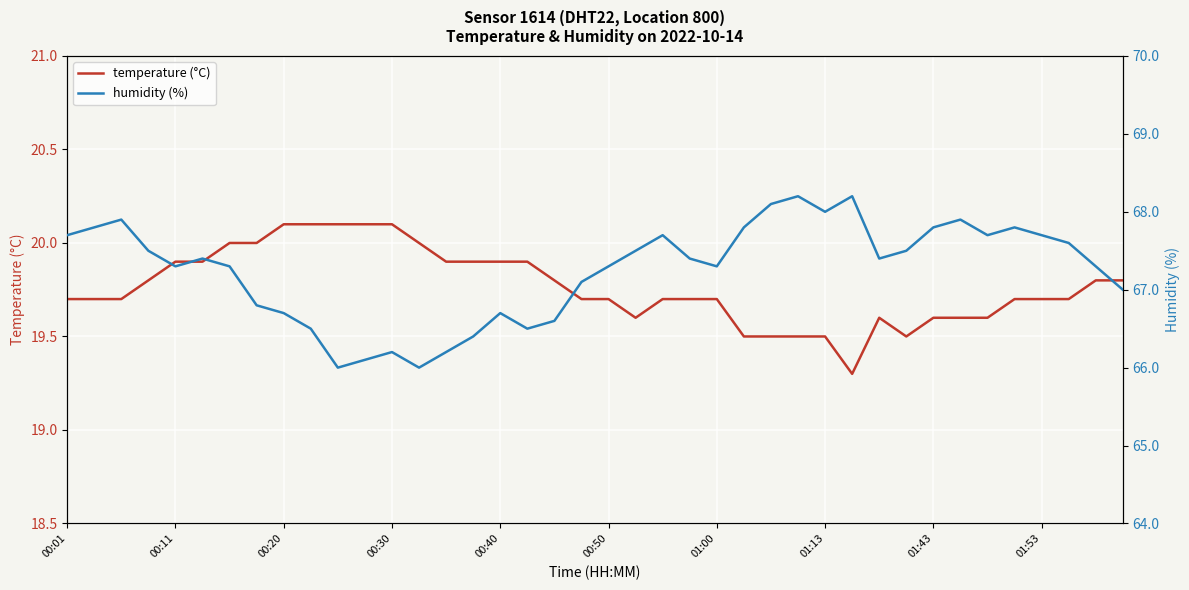

Does the chart display data point markers on the line(s)?

No